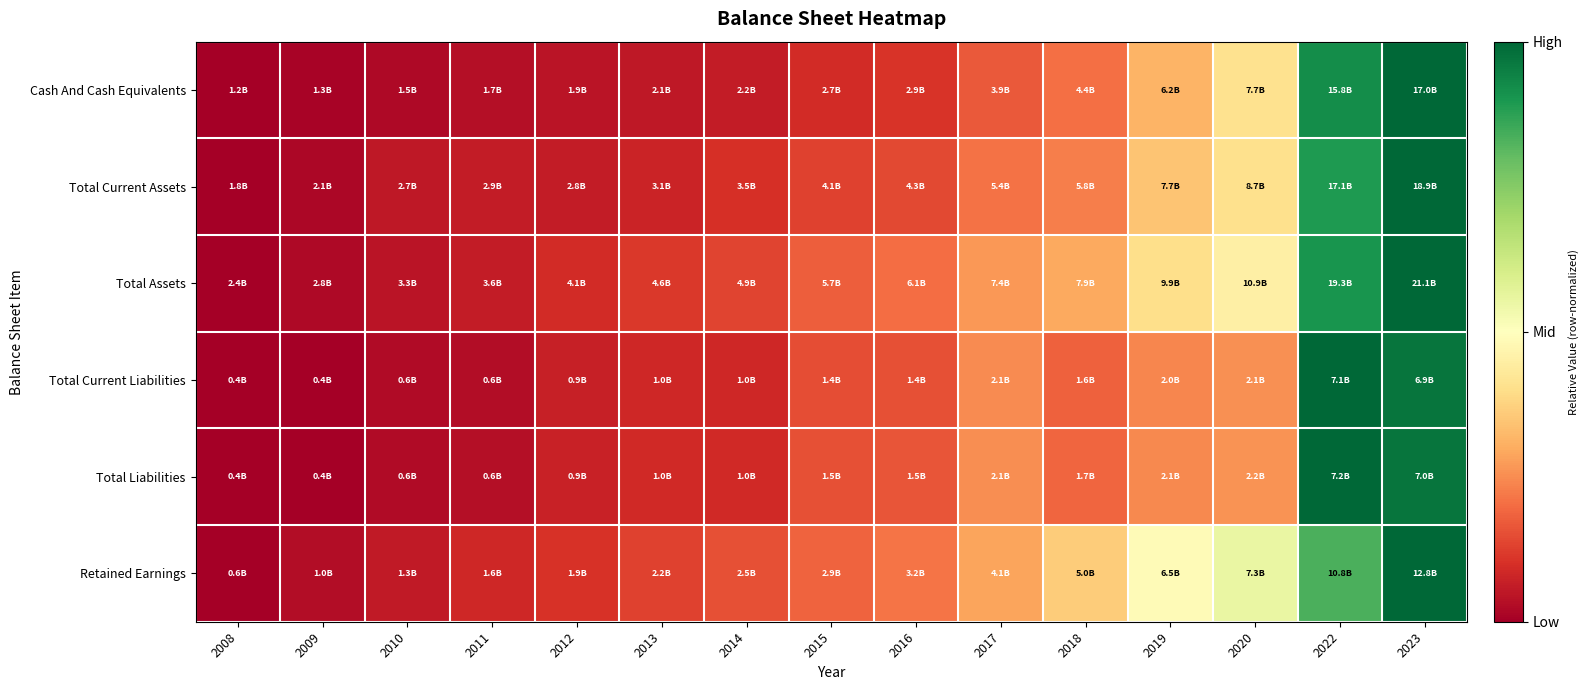

List the series in order of their peak value, lowest first.

Cash And Cash Equivalents, Total Current Assets, Total Assets, Total Current Liabilities, Total Liabilities, Retained Earnings